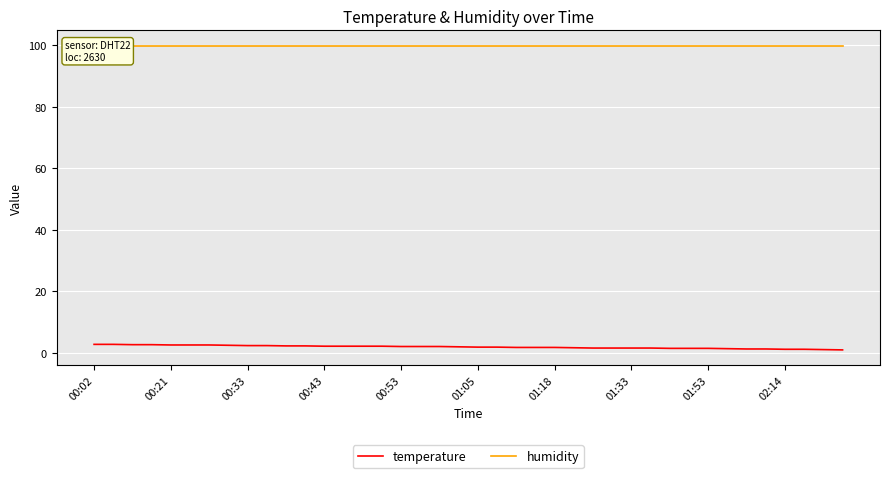

The temperature series shows 2.4 at 00:33. True or false?

True